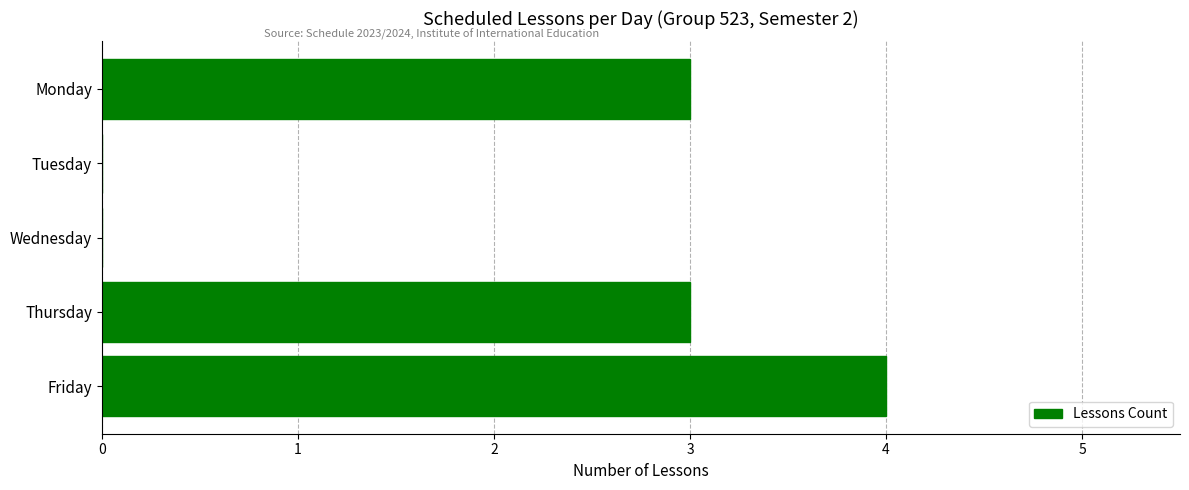

What value does the data have at Friday?

4